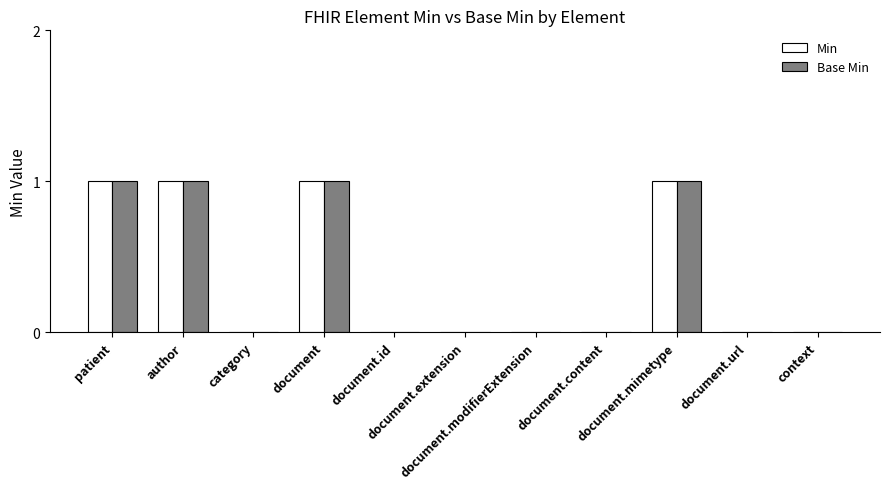

Count the number of data series in this chart.

2